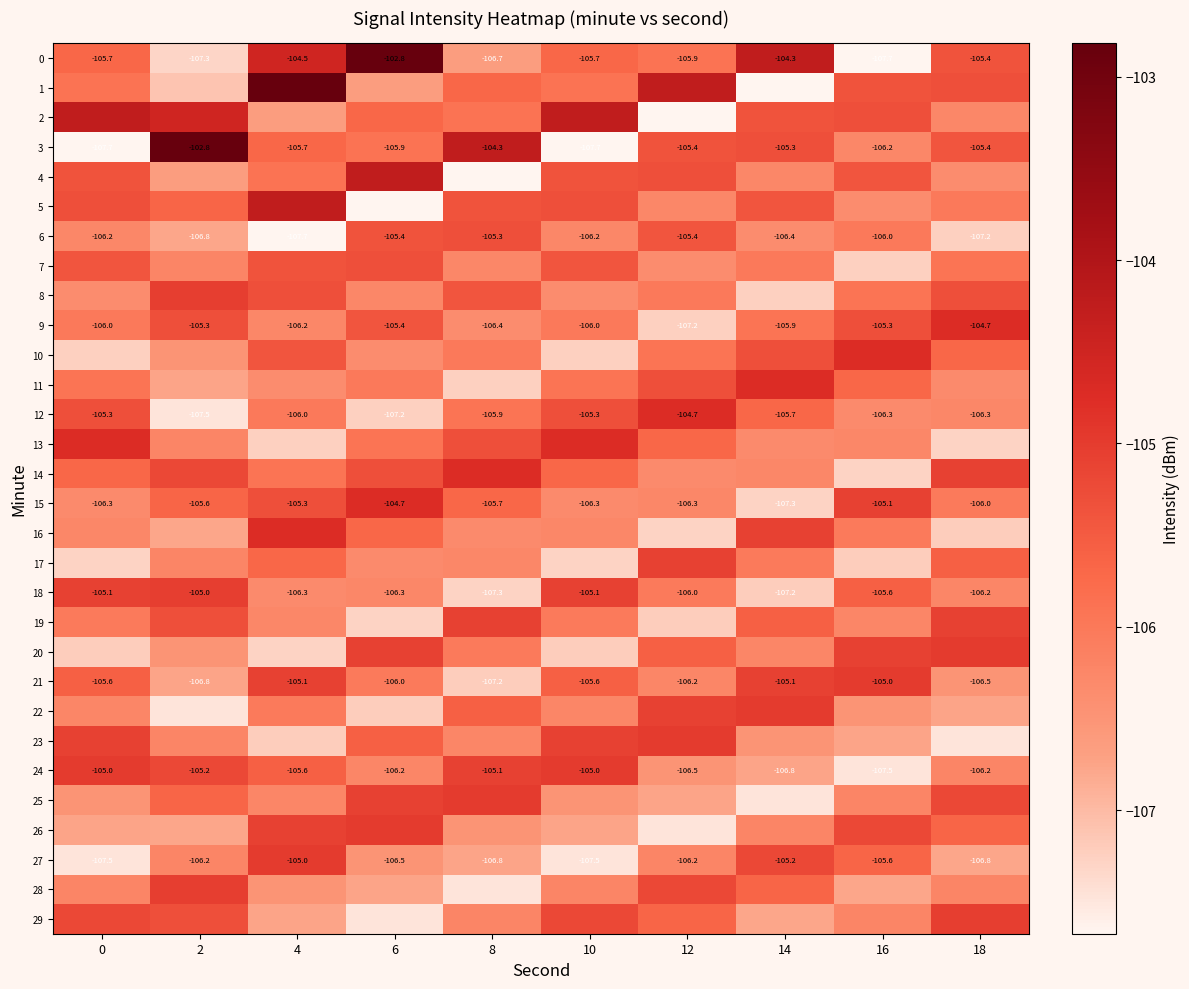

What value does the 4 series have at 14?

-106.2